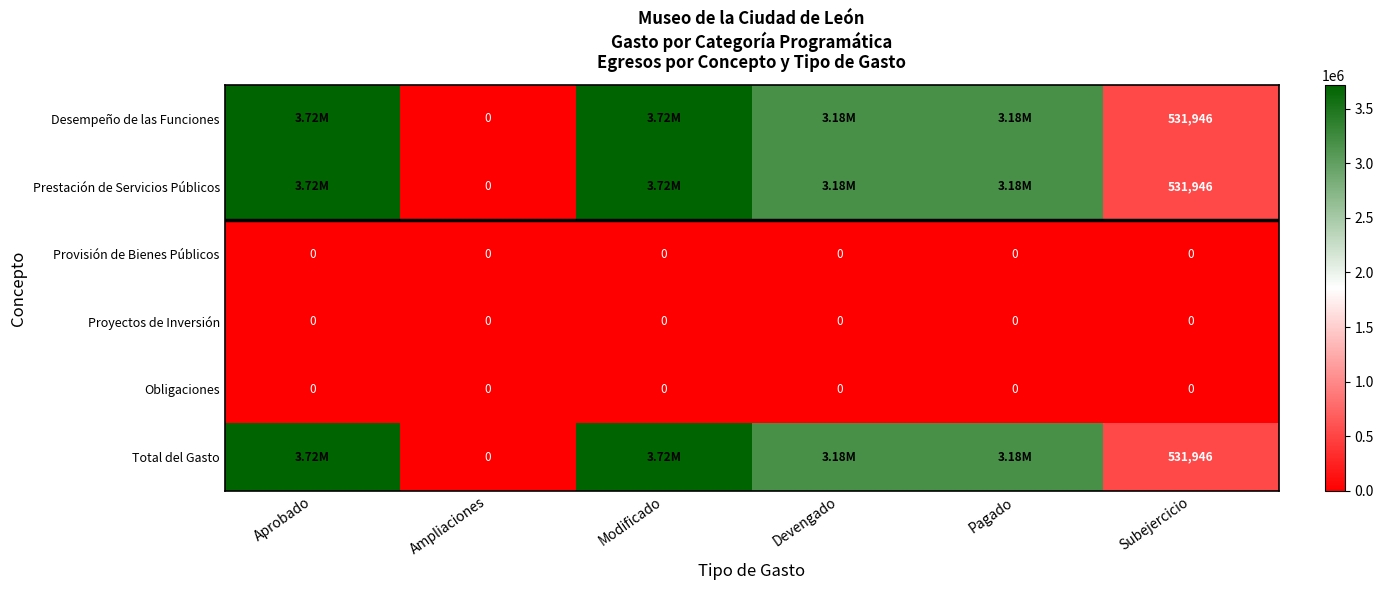

What is the sum of the Total del Gasto values at Pagado and Devengado?

6366370.3